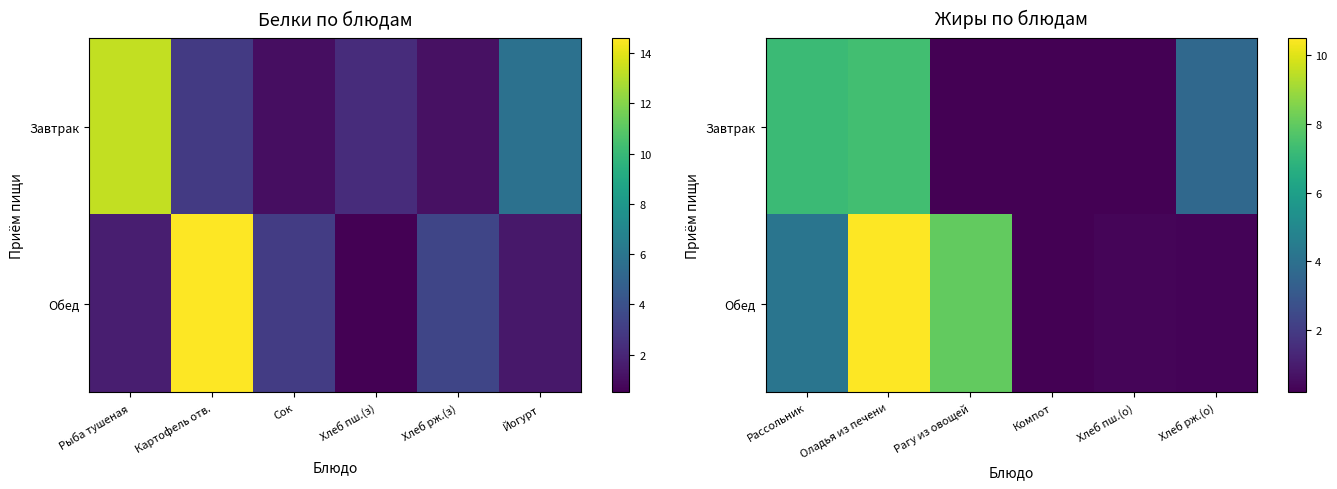

Rank the series by their average value, from lowest to highest.

Завтрак, Обед